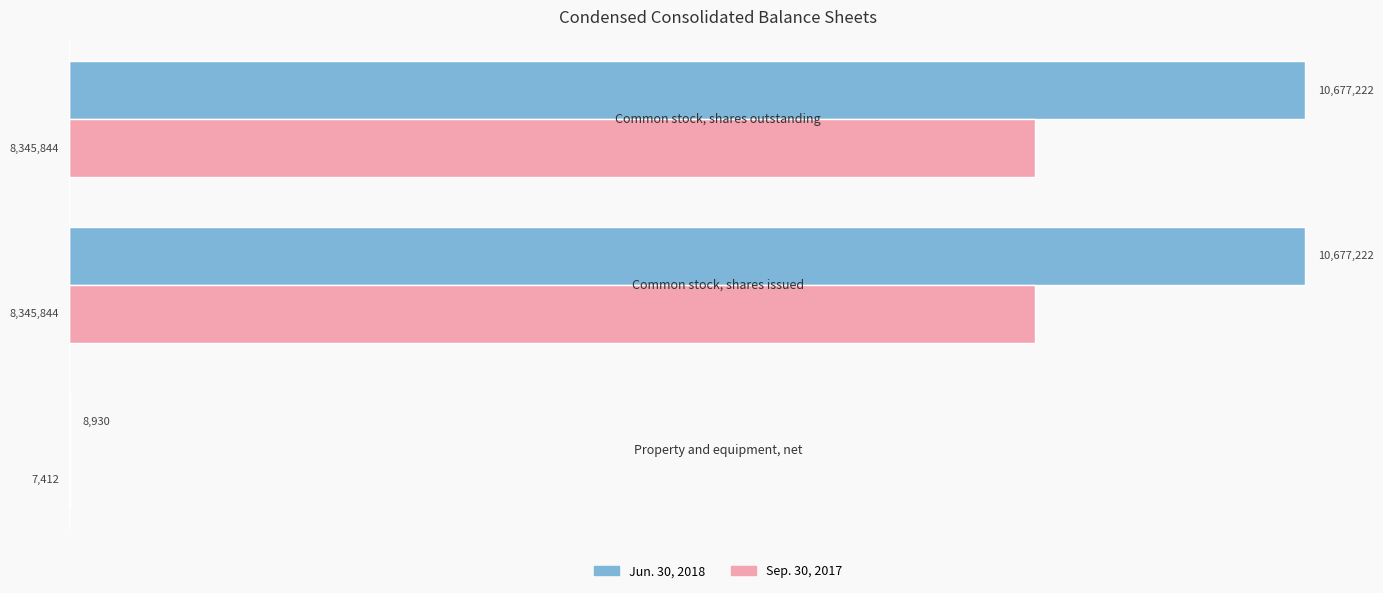

What is the sum of all Jun. 30, 2018 values?

21363374